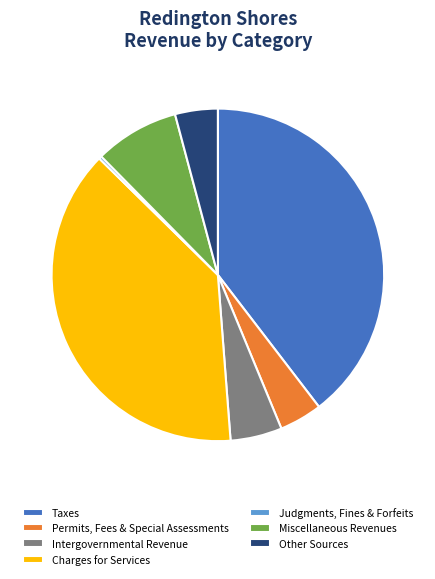

Which slice is the largest?

Taxes